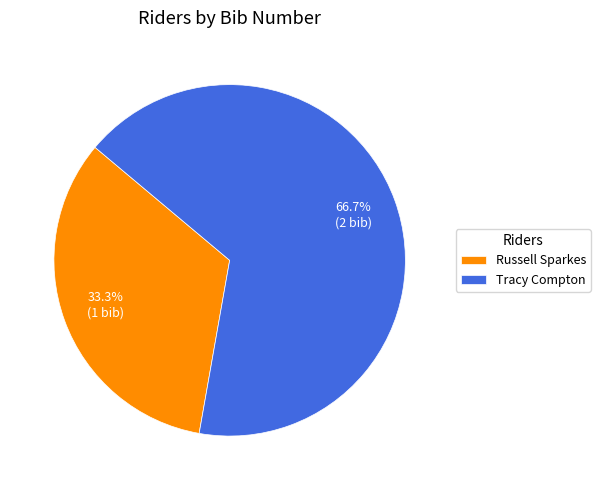

Combined, what portion of the pie is Tracy Compton and Russell Sparkes?

100.0%